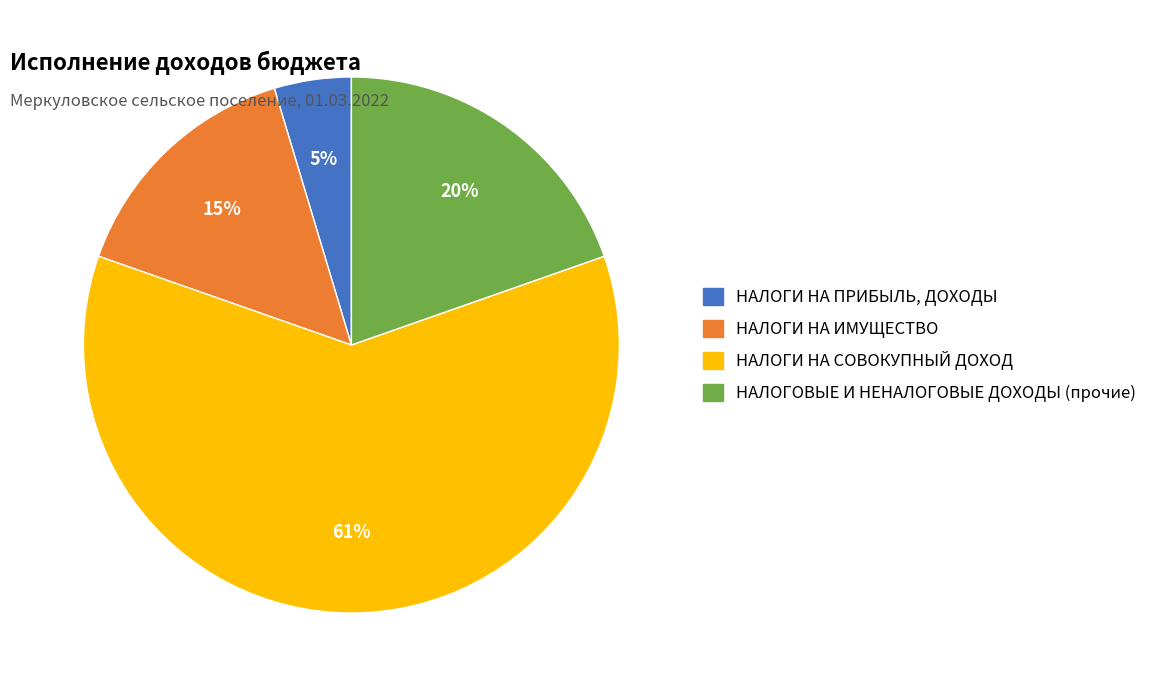

Which slice is the largest?

НАЛОГИ НА СОВОКУПНЫЙ ДОХОД